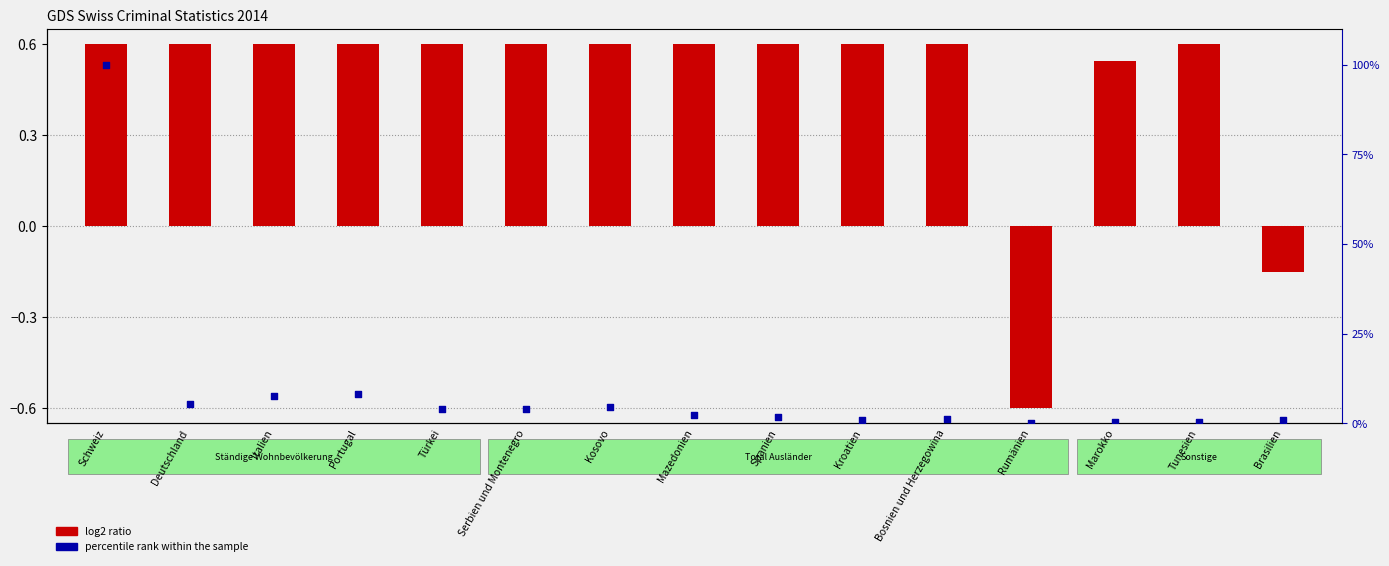

Which series has the largest total across all categories?

percentile rank within the sample